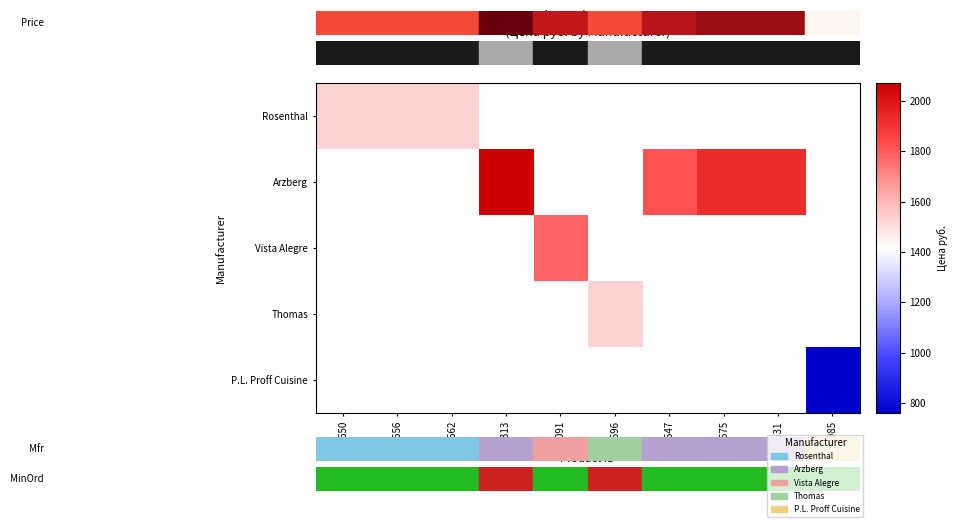

What is the maximum value shown in the chart?

2070.3